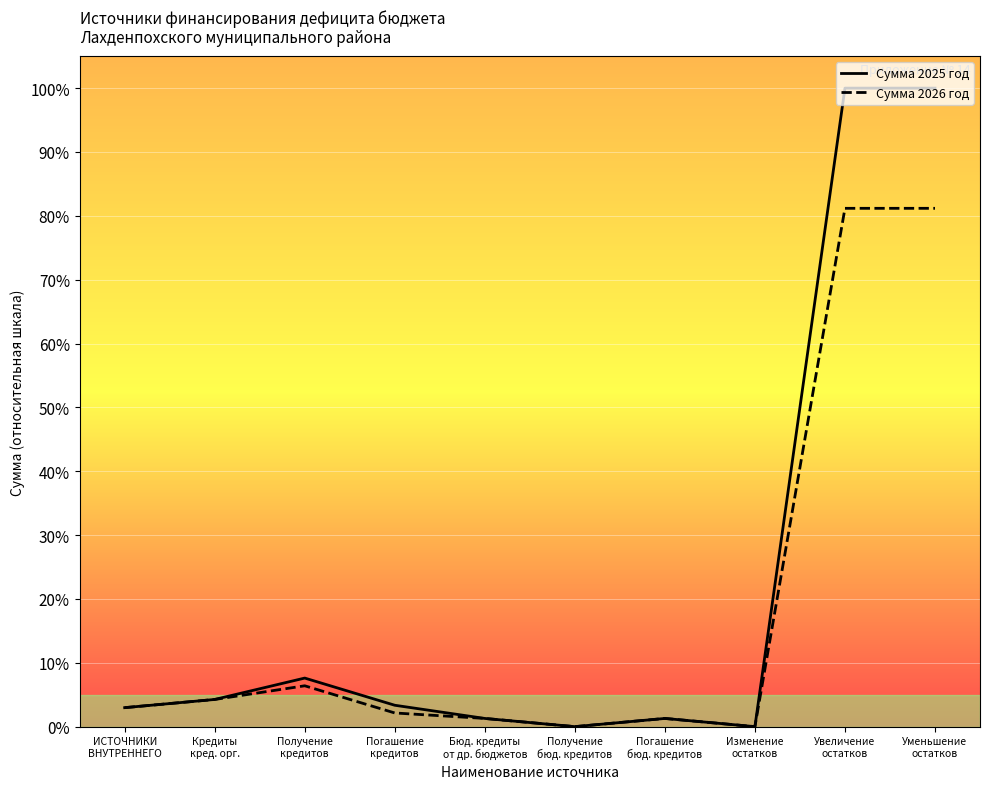

How many categories are shown in the chart?

10